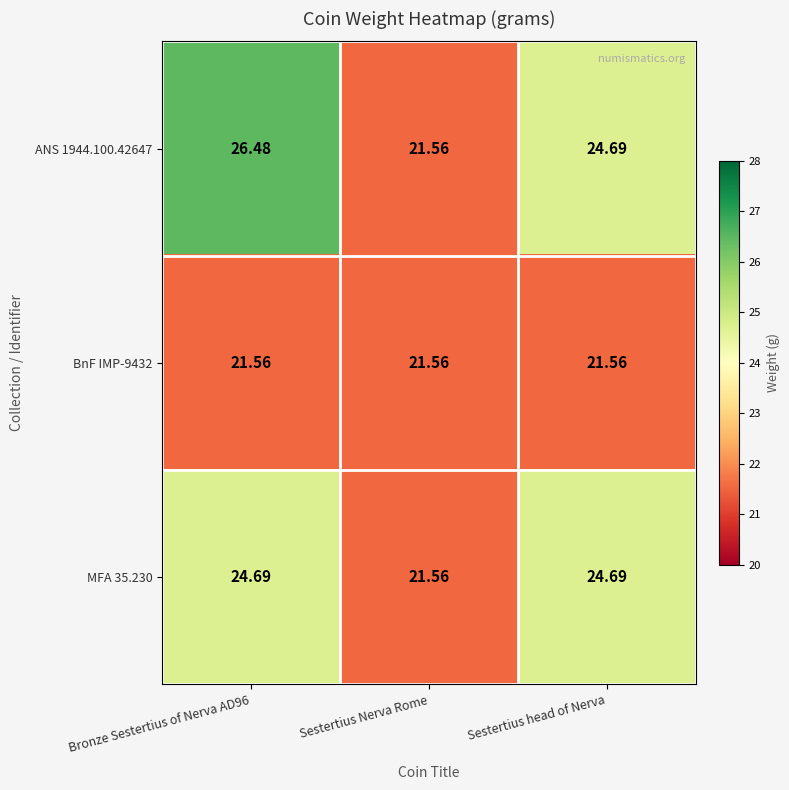

Where is ANS 1944.100.42647 nearest to the value 24?

Sestertius head of Nerva